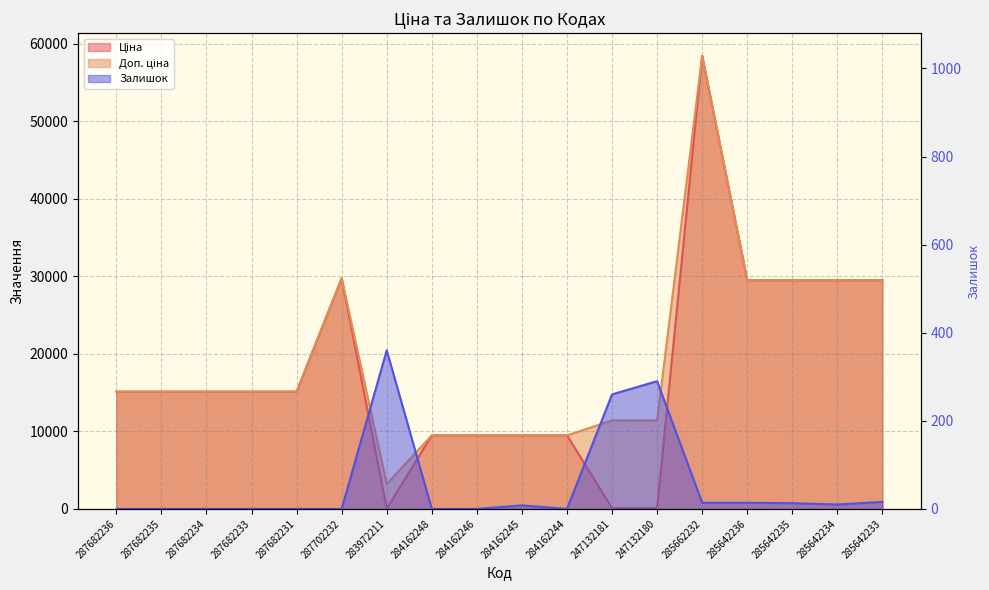

What is the maximum value for Залишок?

360.0